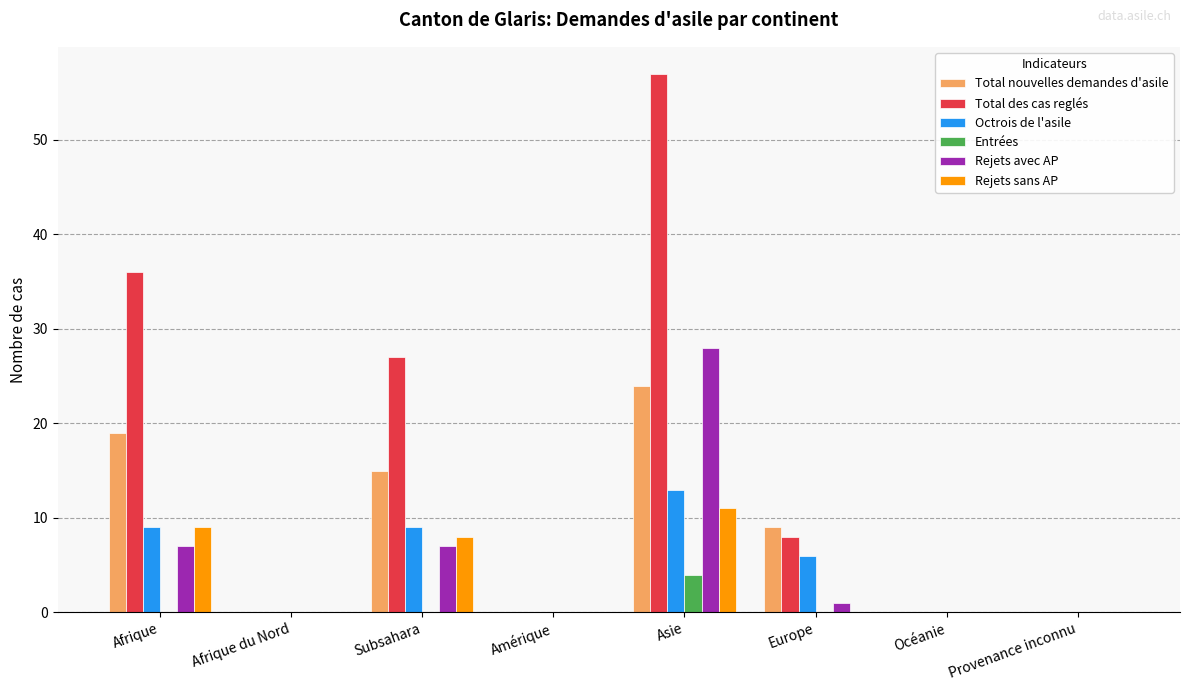

Count the Octrois de l'asile values in the range 0 to 9.

7